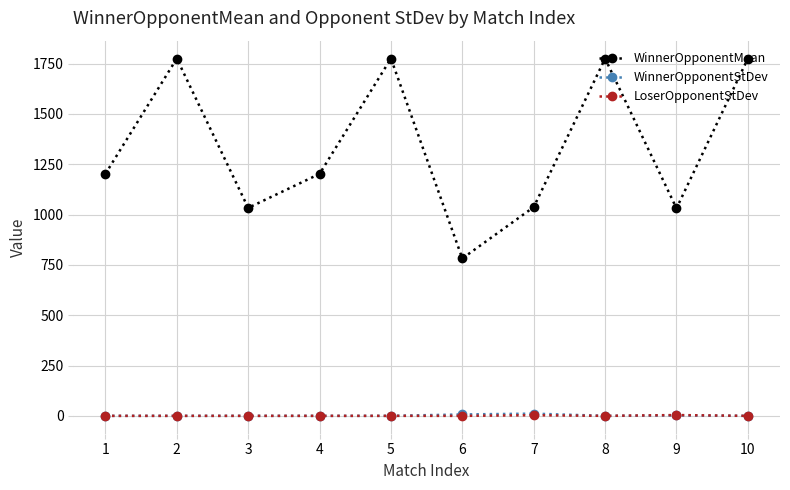

Which series has the widest spread of values?

WinnerOpponentMean